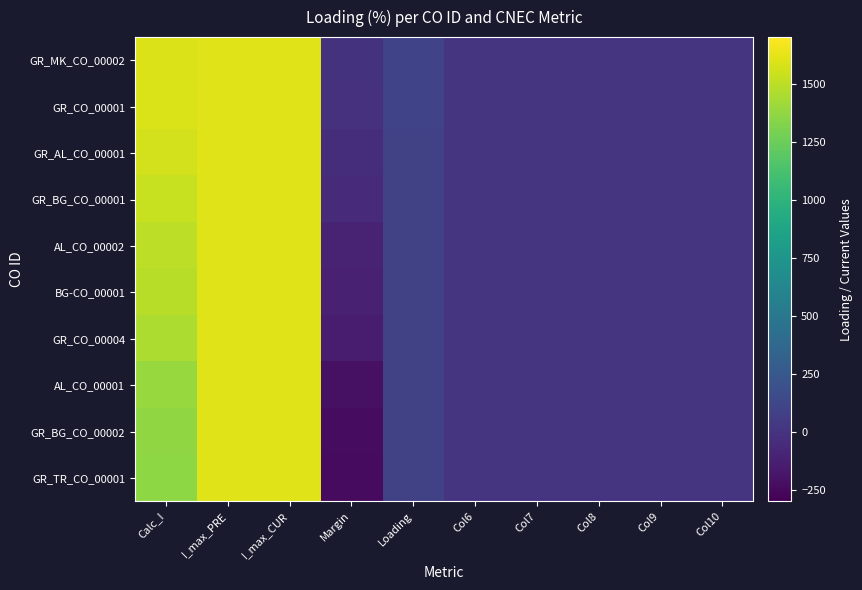

Reading left to right, transcribe all the data shown in this chart.

GR_MK_CO_00002: Calc_I=1593	I_max_PRE=1600	I_max_CUR=1600	Margin=-7	Loading=100	Col6=0	Col7=0	Col8=0	Col9=0	Col10=0
GR_CO_00001: Calc_I=1589	I_max_PRE=1600	I_max_CUR=1600	Margin=-11	Loading=99	Col6=0	Col7=0	Col8=0	Col9=0	Col10=0
GR_AL_CO_00001: Calc_I=1564	I_max_PRE=1600	I_max_CUR=1600	Margin=-36	Loading=98	Col6=0	Col7=0	Col8=0	Col9=0	Col10=0
GR_BG_CO_00001: Calc_I=1535	I_max_PRE=1600	I_max_CUR=1600	Margin=-65	Loading=96	Col6=0	Col7=0	Col8=0	Col9=0	Col10=0
AL_CO_00002: Calc_I=1503	I_max_PRE=1600	I_max_CUR=1600	Margin=-97	Loading=94	Col6=0	Col7=0	Col8=0	Col9=0	Col10=0
BG-CO_00001: Calc_I=1482	I_max_PRE=1600	I_max_CUR=1600	Margin=-118	Loading=93	Col6=0	Col7=0	Col8=0	Col9=0	Col10=0
GR_CO_00004: Calc_I=1454	I_max_PRE=1600	I_max_CUR=1600	Margin=-146	Loading=91	Col6=0	Col7=0	Col8=0	Col9=0	Col10=0
AL_CO_00001: Calc_I=1388	I_max_PRE=1600	I_max_CUR=1600	Margin=-212	Loading=87	Col6=0	Col7=0	Col8=0	Col9=0	Col10=0
GR_BG_CO_00002: Calc_I=1368	I_max_PRE=1600	I_max_CUR=1600	Margin=-232	Loading=85	Col6=0	Col7=0	Col8=0	Col9=0	Col10=0
GR_TR_CO_00001: Calc_I=1357	I_max_PRE=1600	I_max_CUR=1600	Margin=-243	Loading=85	Col6=0	Col7=0	Col8=0	Col9=0	Col10=0